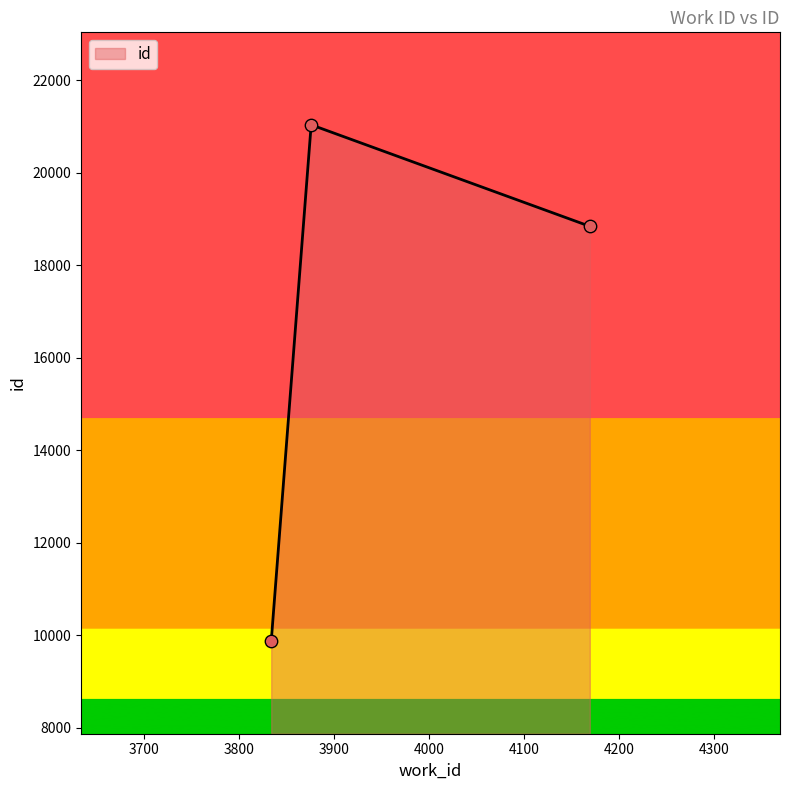

What is the difference between the maximum and minimum values?

11171